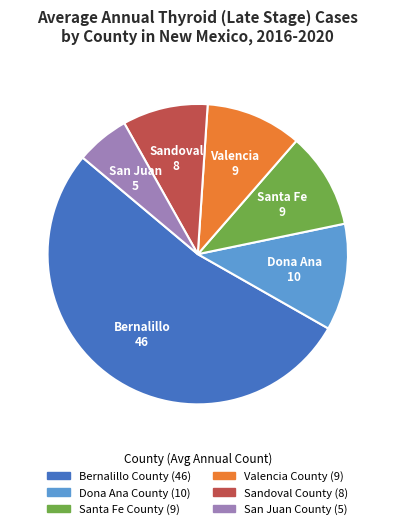

What is the ratio of the value at Dona Ana County to the value at Valencia County?

1.1